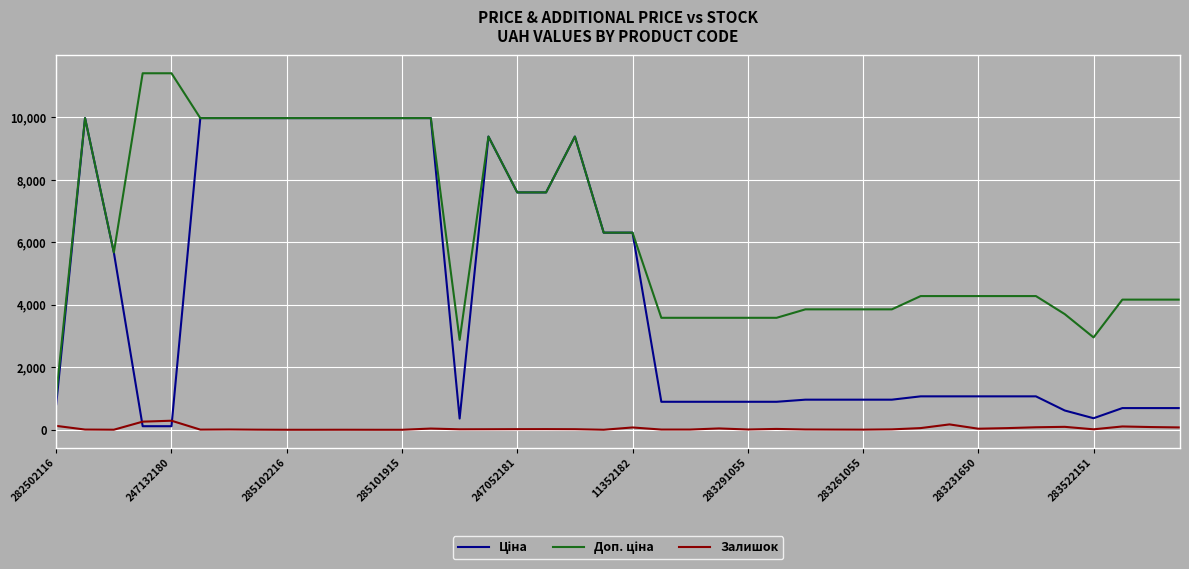

What is the greatest value displayed?

11410.0